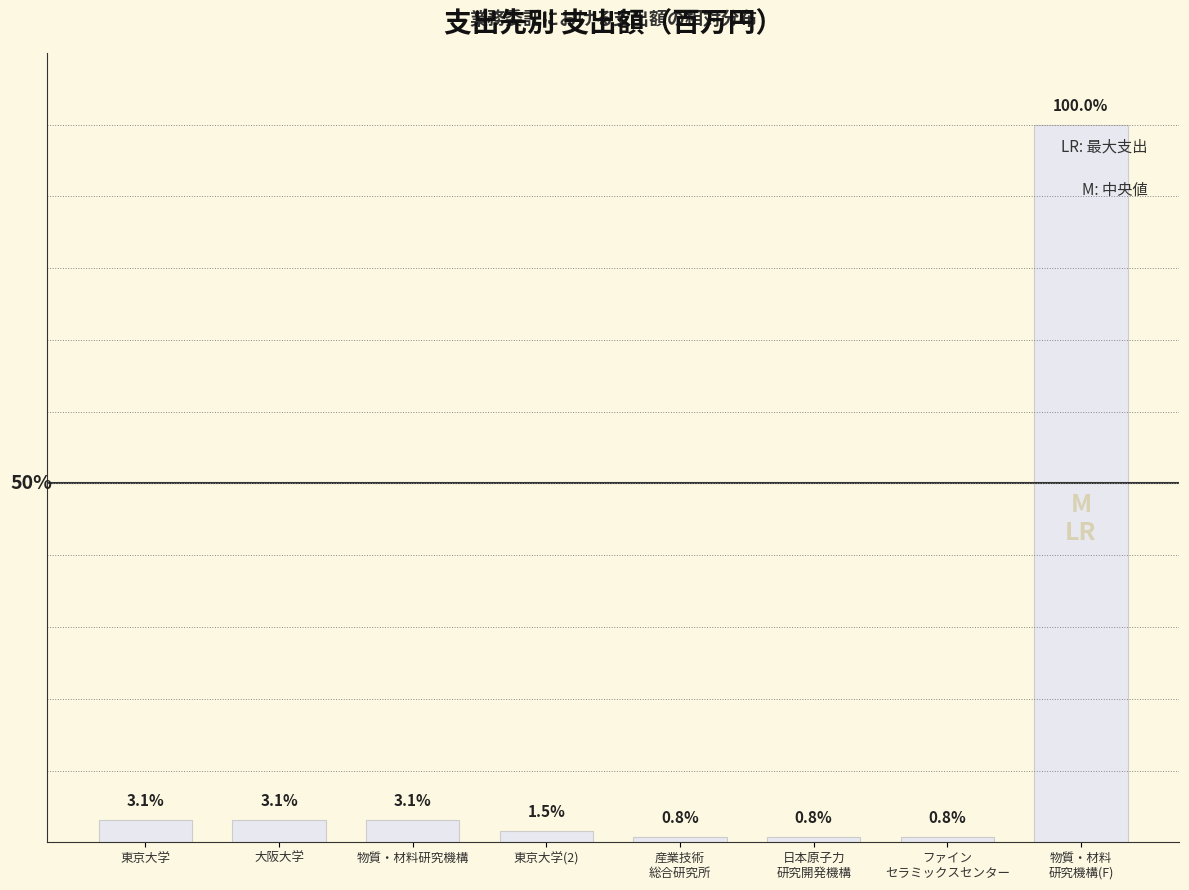

At which label does the data first exceed 3?

東京大学